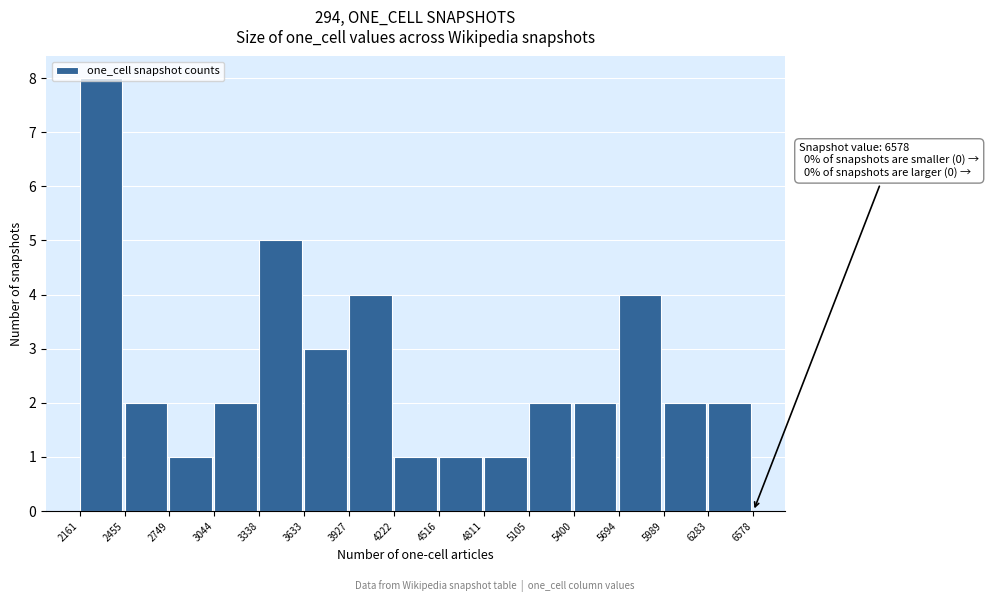

Over which range of the x-axis is the bar tallest?

2161 to 2455